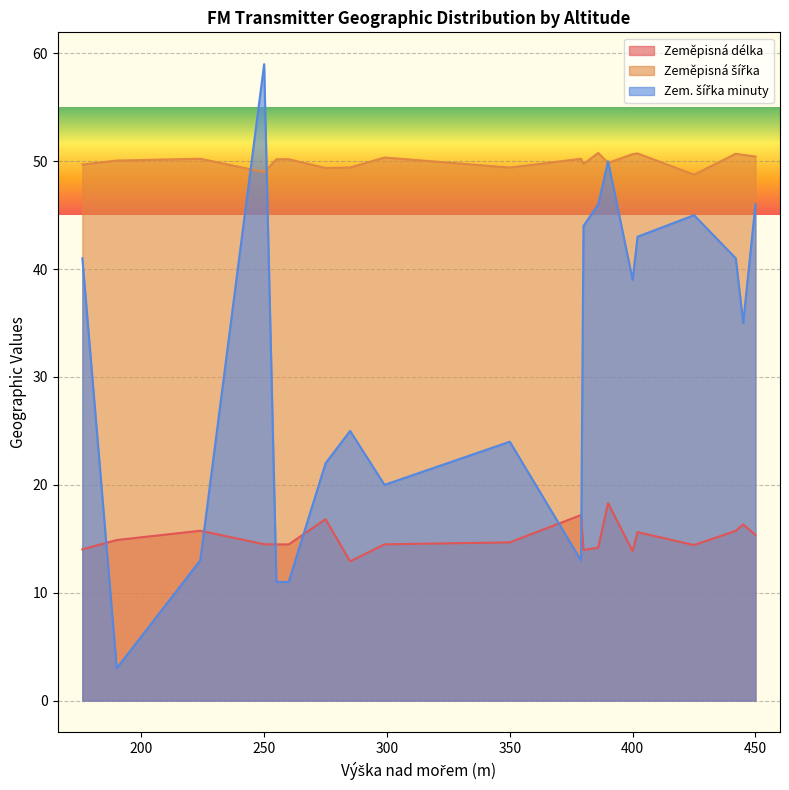

What is the difference between the maximum and minimum values in the Zeměpisná délka series?

5.4